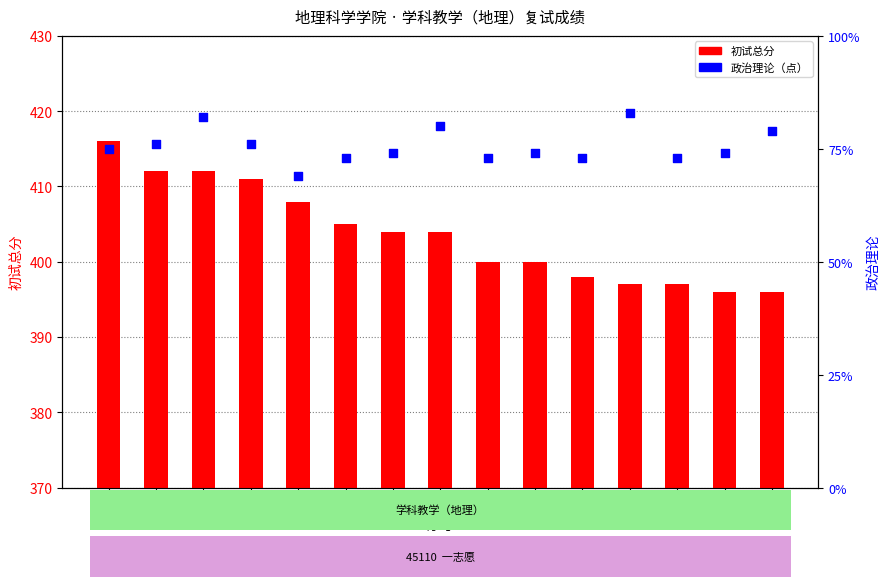

Which series has the largest total across all categories?

初试总分